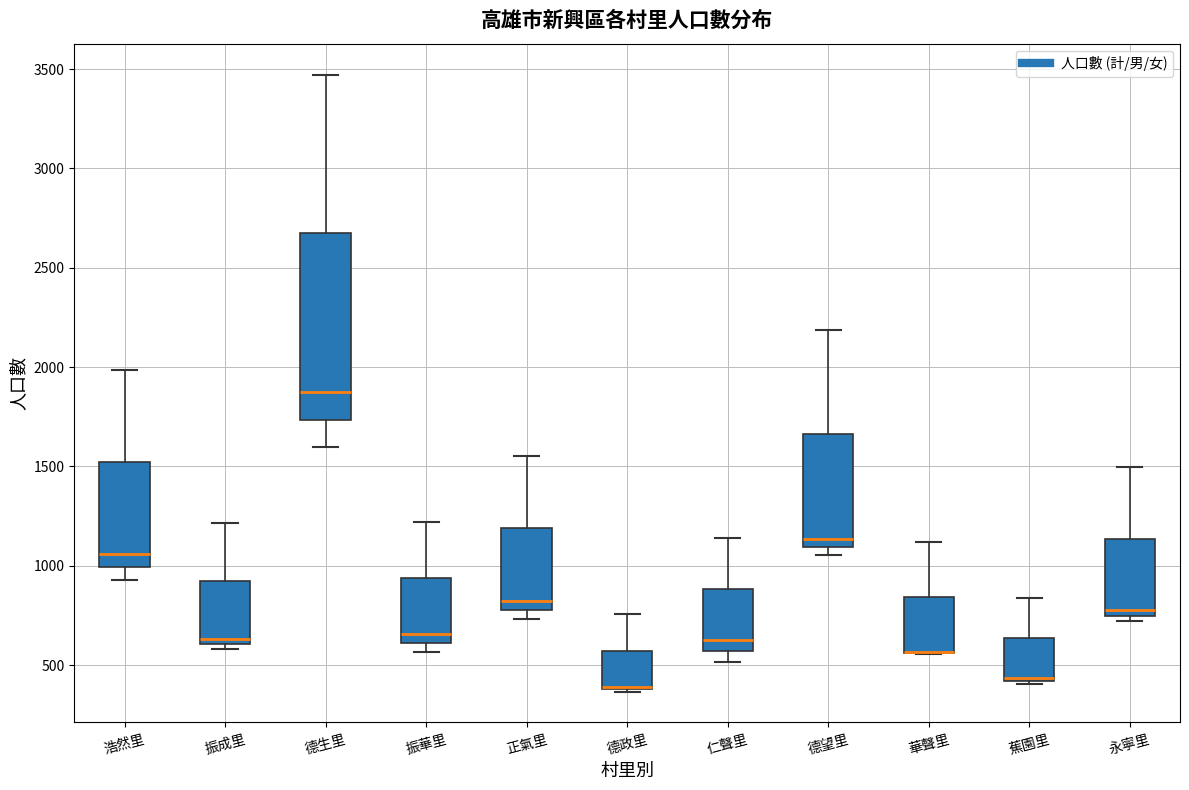

Reading left to right, read every box against the y-axis: the position of its median line, the range the box covers, and the ends of its whiskers. The values are not printed on the chart, so give them approximately, as read against the axis.

浩然里: median 1050, box 1000 to 1500, whiskers 950 to 2000
振成里: median 650, box 600 to 900, whiskers 600 (just below the box's lower edge) to 1200
德生里: median 1900, box 1750 to 2650, whiskers 1600 to 3450
振華里: median 650, box 600 to 950, whiskers 550 to 1200
正氣里: median 800 (just above the box's lower edge), box 800 to 1200, whiskers 750 to 1550
德政里: median 400 (drawn on the box's lower edge), box 400 to 550, whiskers 350 to 750
仁聲里: median 650, box 550 to 900, whiskers 500 to 1150
德望里: median 1150, box 1100 to 1650, whiskers 1050 to 2200
華聲里: median 550 (drawn on the box's lower edge), box 550 to 850, whiskers 550 to 1100
蕉園里: median 450, box 400 to 650, whiskers 400 to 850
永寧里: median 800, box 750 to 1150, whiskers 700 to 1500